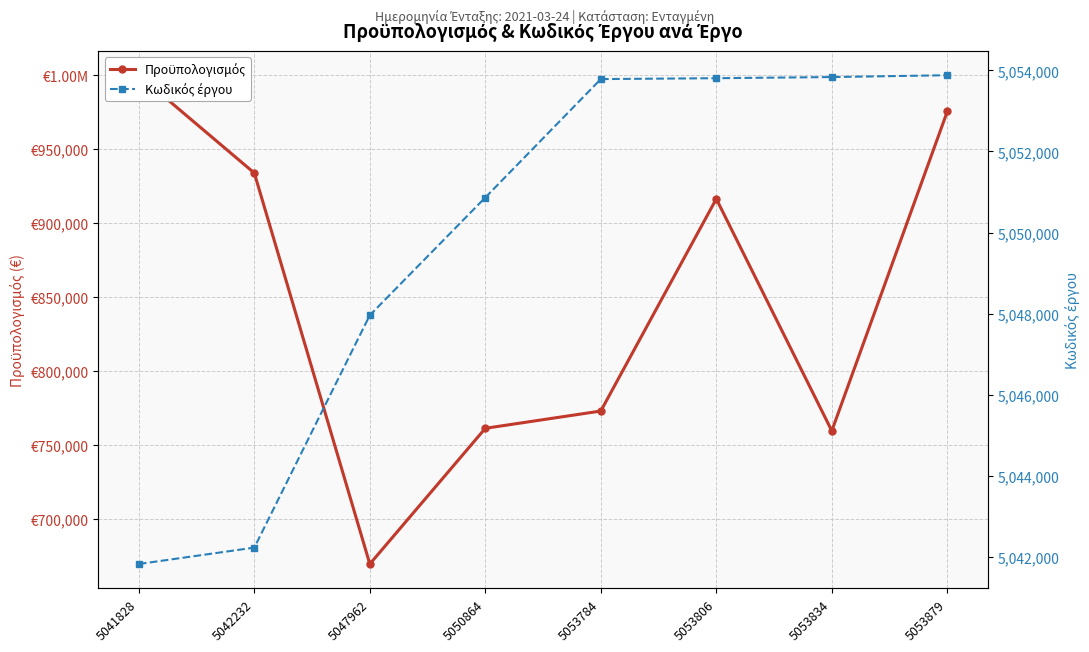

At which category does Προϋπολογισμός reach its first local valley?

5047962